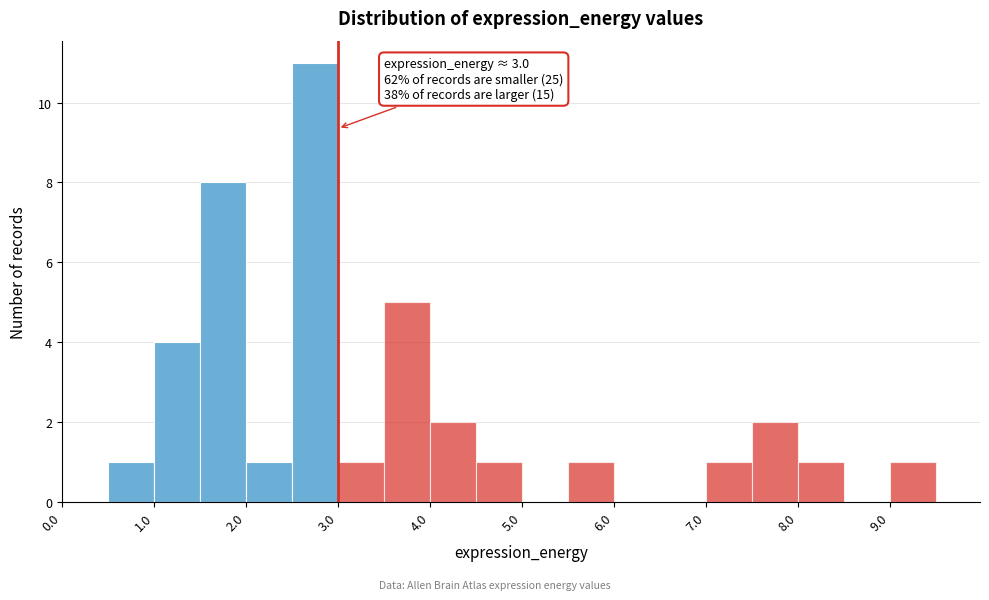

Which range on the x-axis has the tallest bar?

2.5 to 3.0